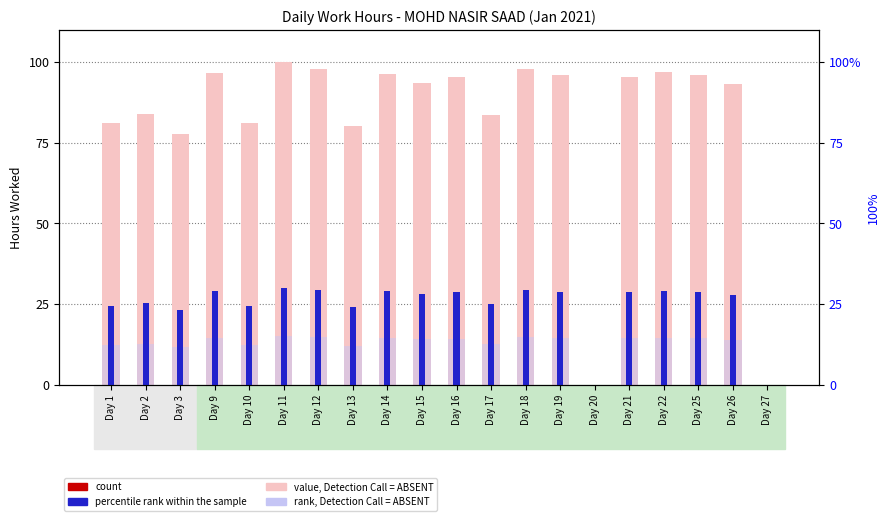

How many values in the count series exceed 26?

11